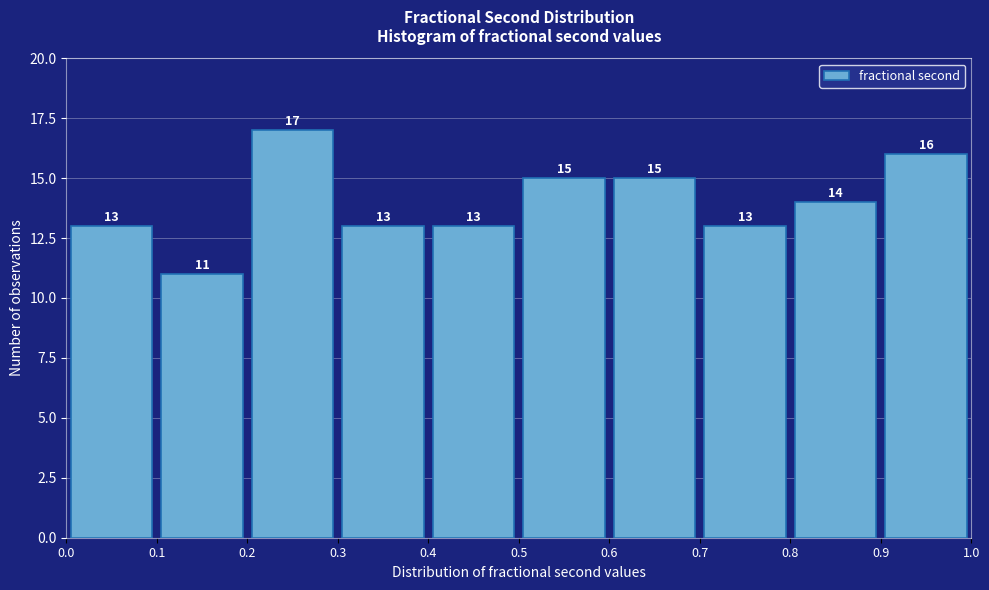

Reading left to right, transcribe this chart: for each bar, give the range it covers on the x-axis and its height.

0.0 to 0.1: 13
0.1 to 0.2: 11
0.2 to 0.3: 17
0.3 to 0.4: 13
0.4 to 0.5: 13
0.5 to 0.6: 15
0.6 to 0.7: 15
0.7 to 0.8: 13
0.8 to 0.9: 14
0.9 to 1.0: 16